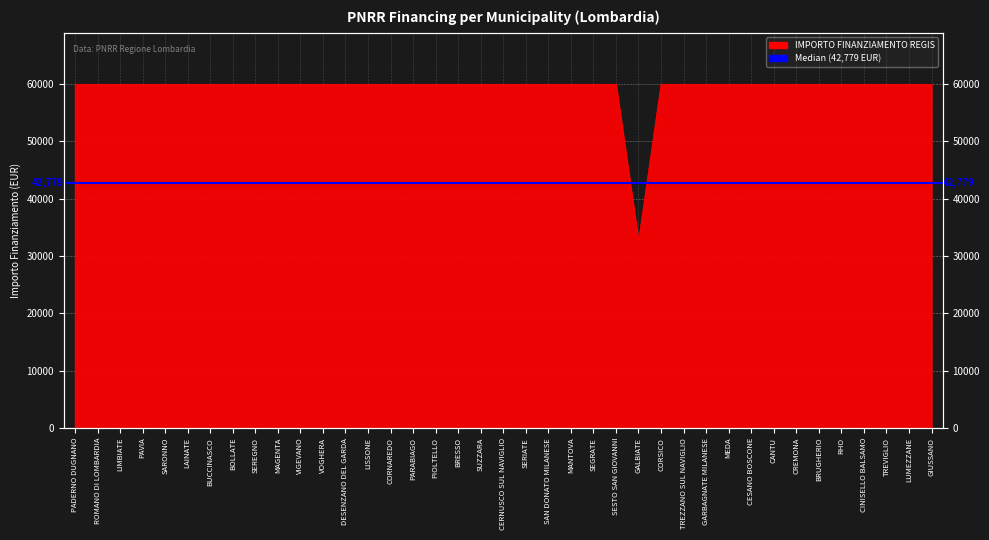

Reading left to right, what are all the values shown in this chart?

59966	59966	59966	59966	59966	59966	59966	59966	59966	59966	59966	59966	59966	59966	59966	59966	59966	59966	59966	59966	59966	59966	59966	59966	59966	32589	59966	59966	59966	59966	59966	59966	59966	59966	59966	59966	59966	59966	59966